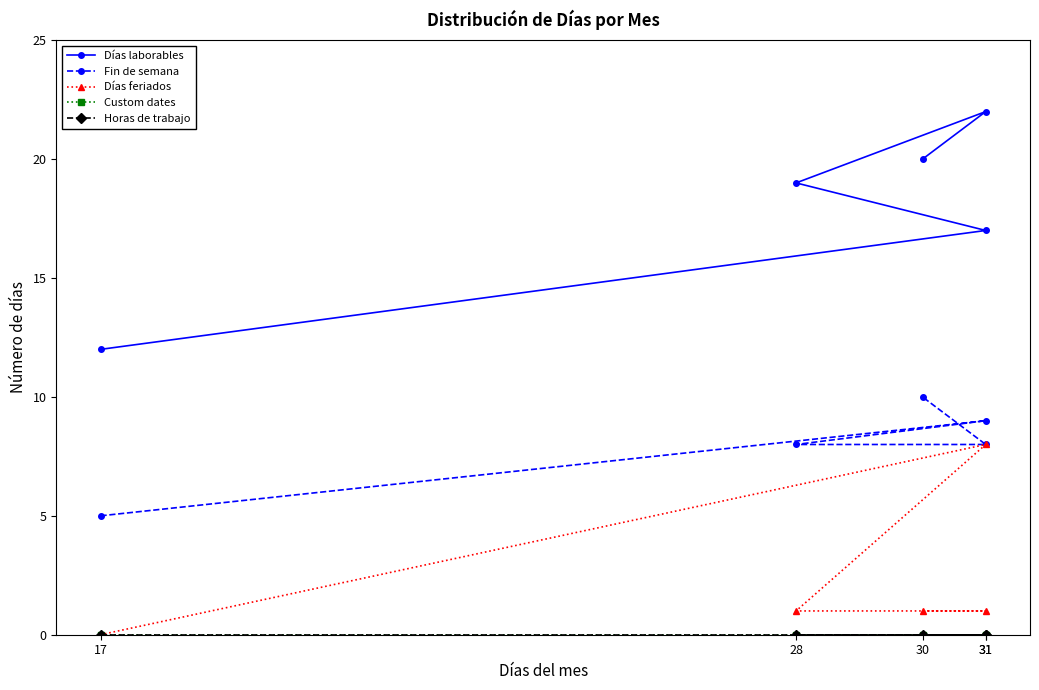

At which category is the sum across all series the highest?

31